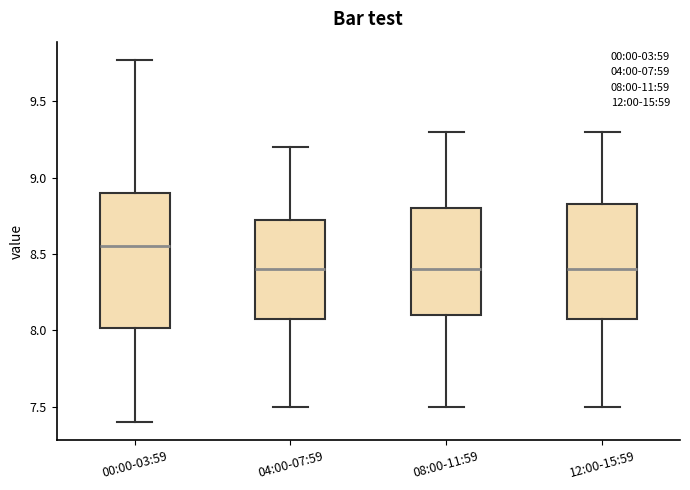

Reading left to right, transcribe this box plot: for each box, give where its median line is, the range the box spans, and where its two whiskers end, as read against the y-axis. The values are not printed on the chart, so give them approximately, as read against the axis.

00:00-03:59: median 8.55, box 8.00 to 8.90, whiskers 7.40 to 9.75
04:00-07:59: median 8.40, box 8.10 to 8.75, whiskers 7.50 to 9.20
08:00-11:59: median 8.40, box 8.10 to 8.80, whiskers 7.50 to 9.30
12:00-15:59: median 8.40, box 8.10 to 8.85, whiskers 7.50 to 9.30